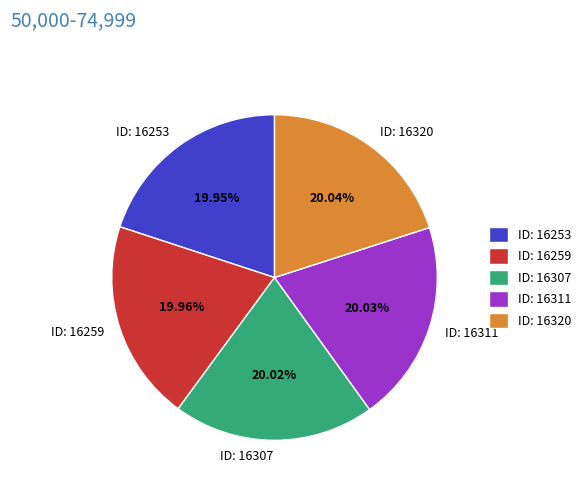

Is ID: 16311 the majority of the pie?

No